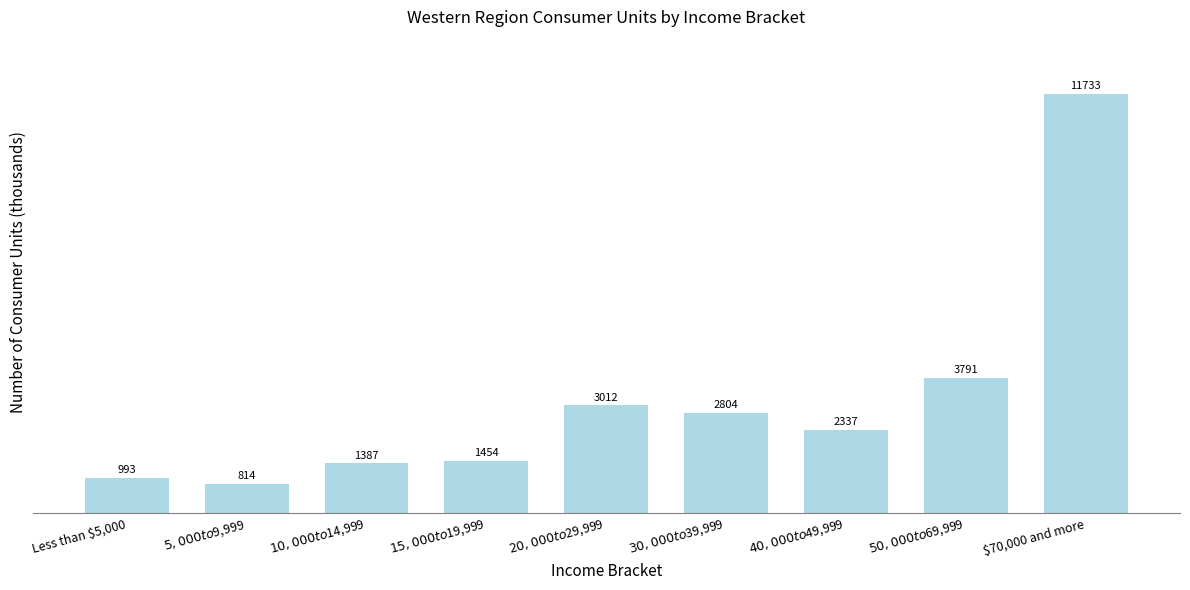

Reading right to left, extract all data points from this chart.

11733	3791	2337	2804	3012	1454	1387	814	993